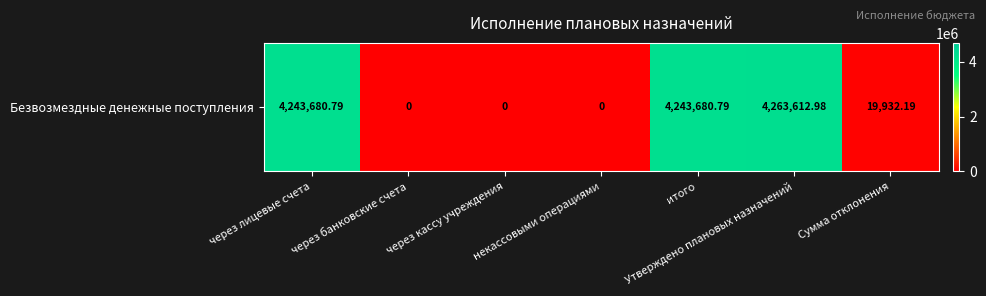

Which category has the highest value across all series?

Утверждено плановых назначений